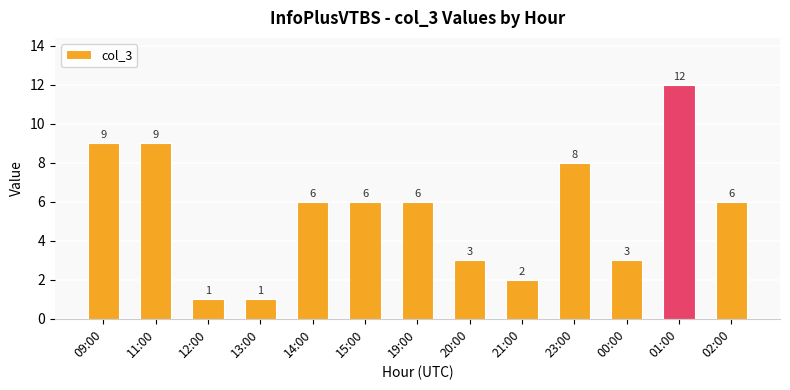

Read the value at 09:00, to the nearest 10.

10